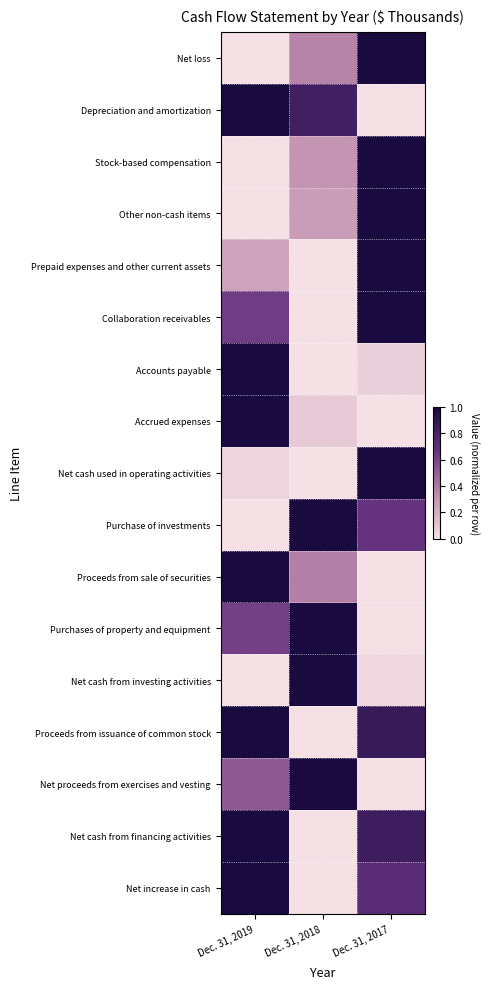

How many distinct data groups are displayed?

17